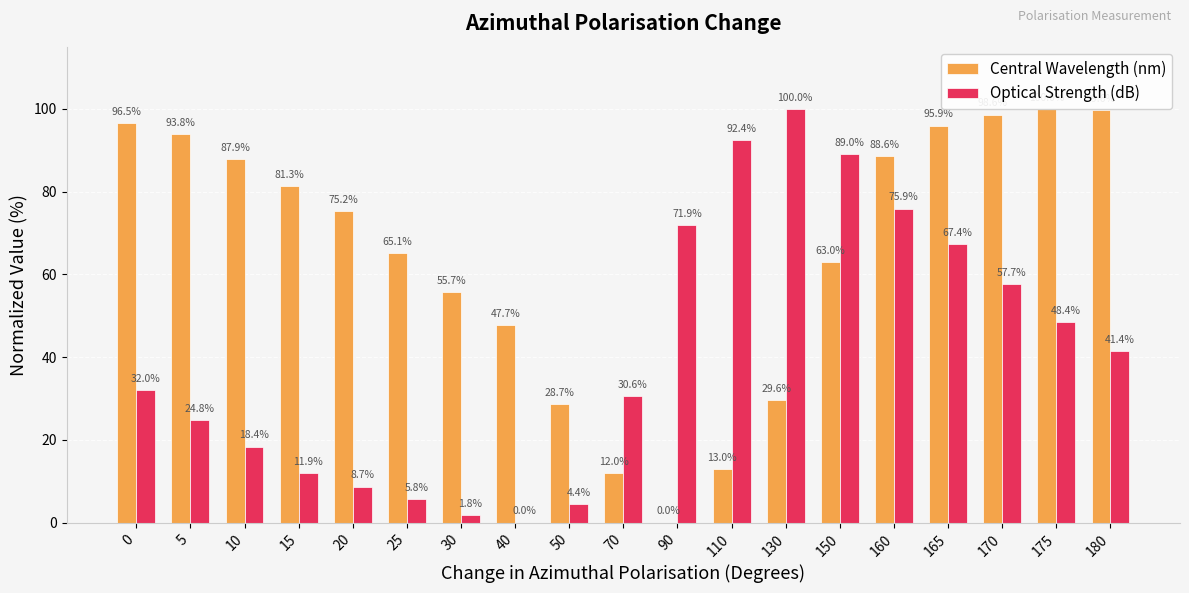

What is the maximum value for Optical Strength (dB)?

100.0